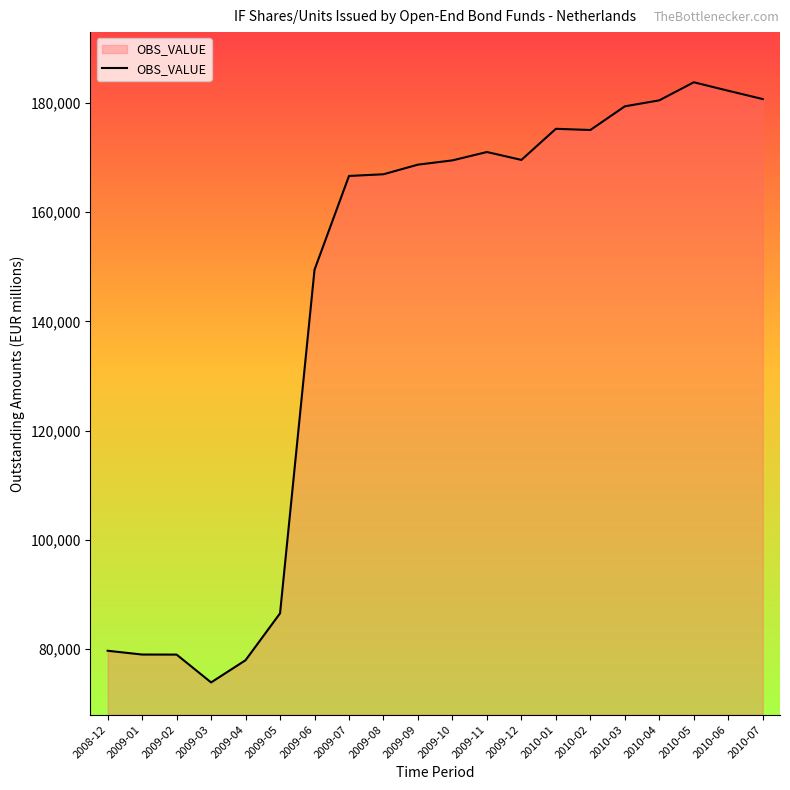

How many lines are shown in the chart?

1